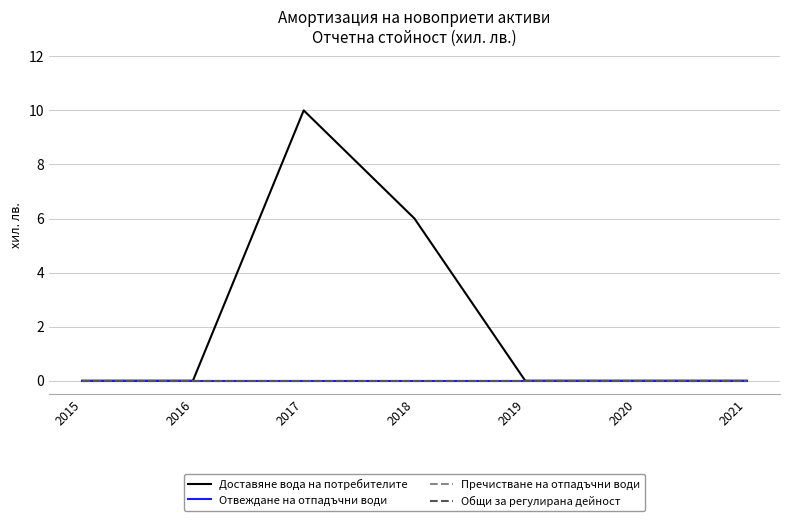

List the series in order of their peak value, highest first.

Доставяне вода на потребителите, Отвеждане на отпадъчни води, Пречистване на отпадъчни води, Общи за регулирана дейност